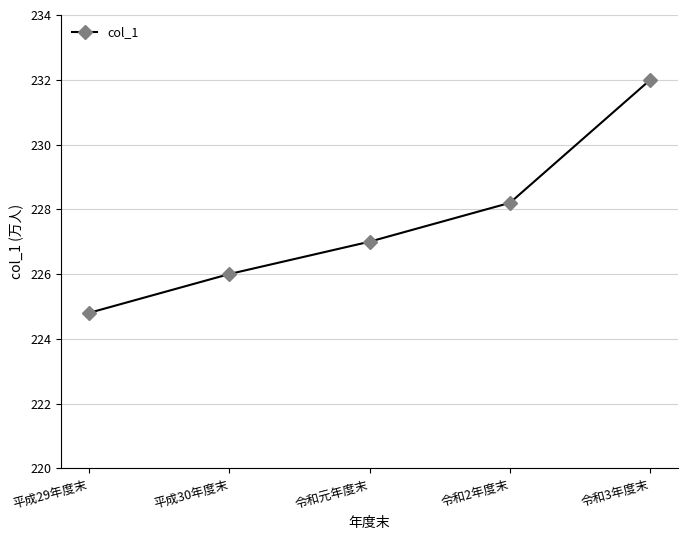

What is the maximum value shown in the chart?

232.0